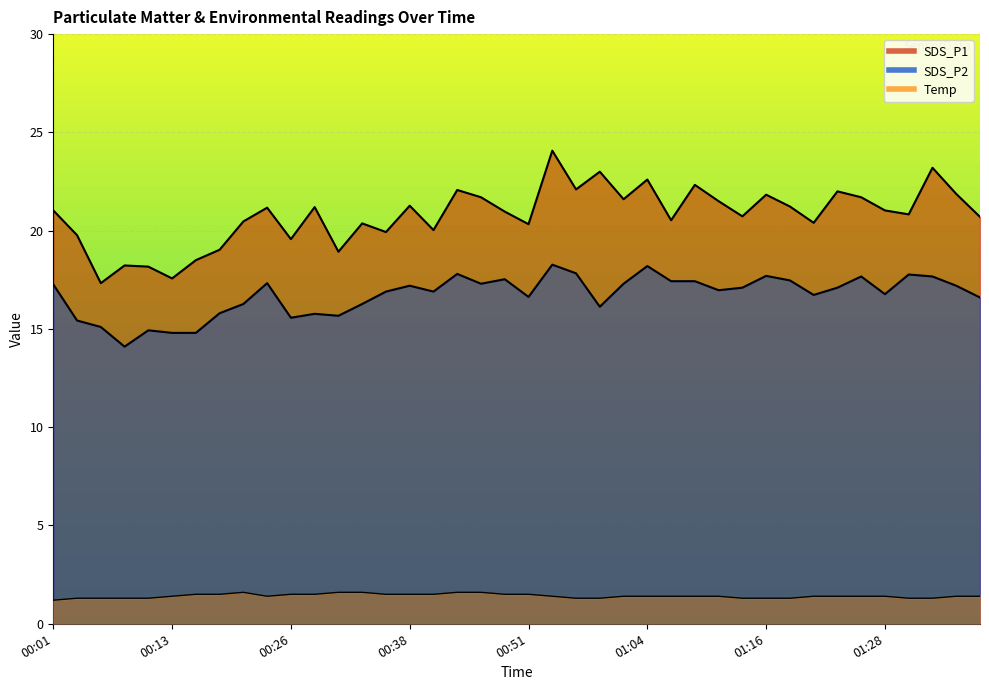

True or false: SDS_P2 and SDS_P1 cross at least once.

False